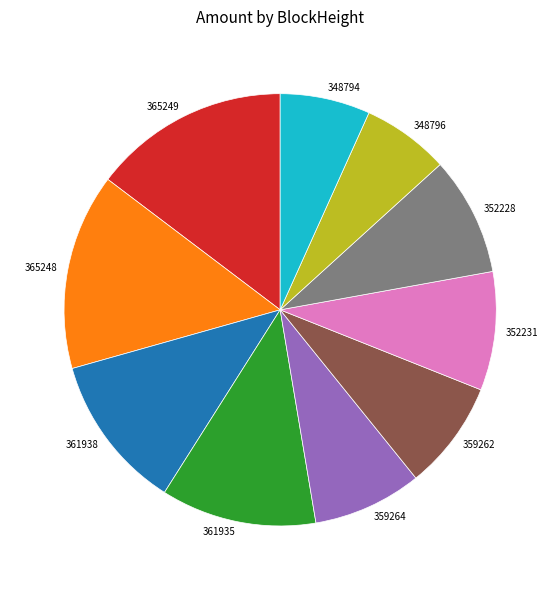

Approximately how many times larger is the value at 361938 compared to 352231?

1.3